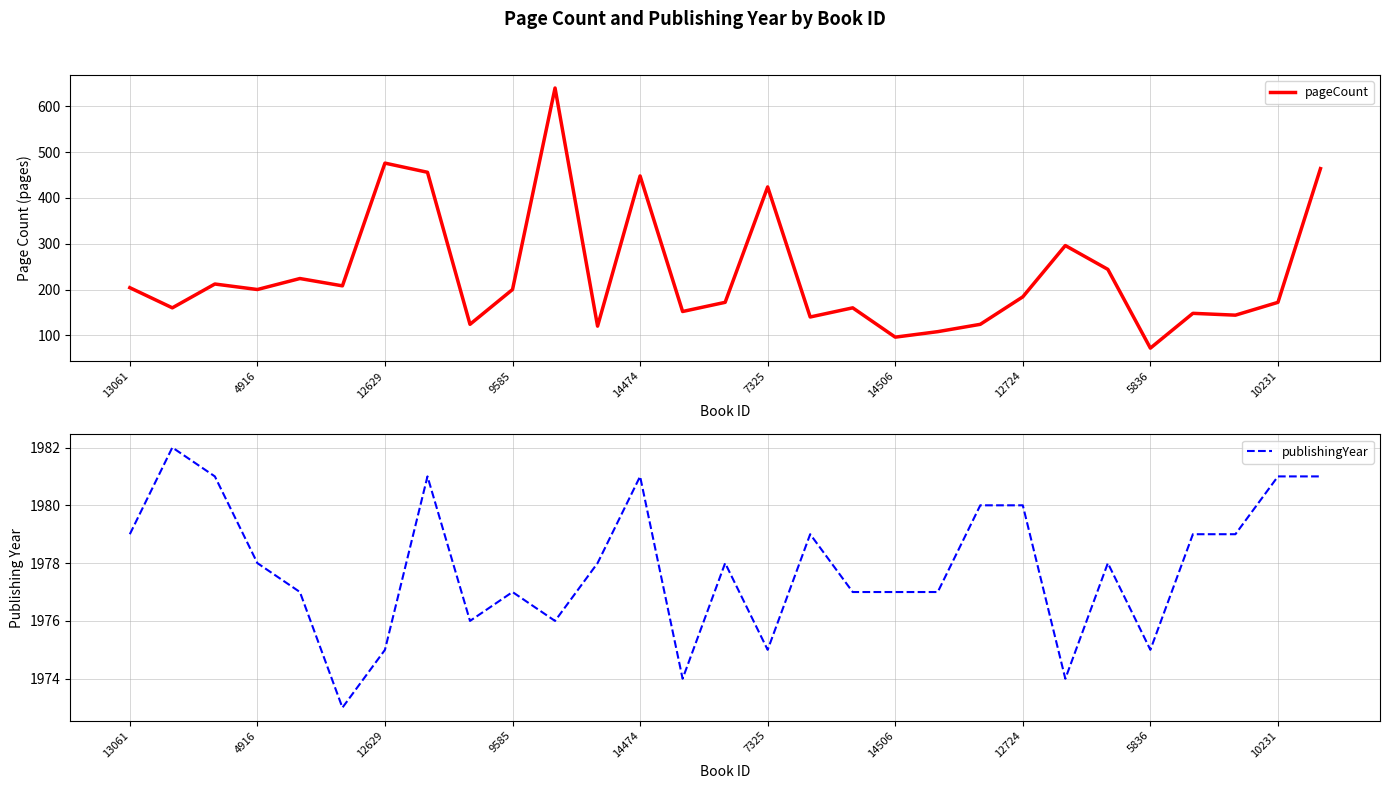

At how many categories does at least one series exceed 1313?

29